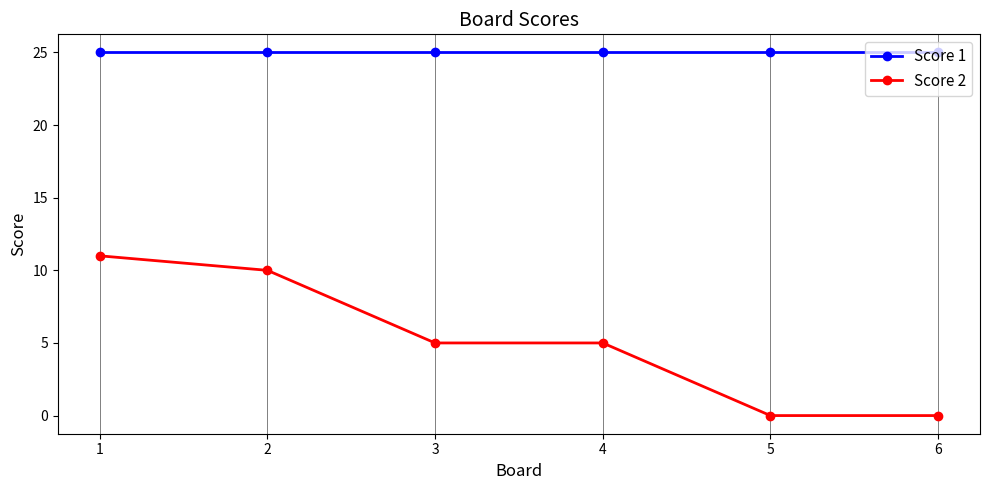

Count the number of data series in this chart.

2